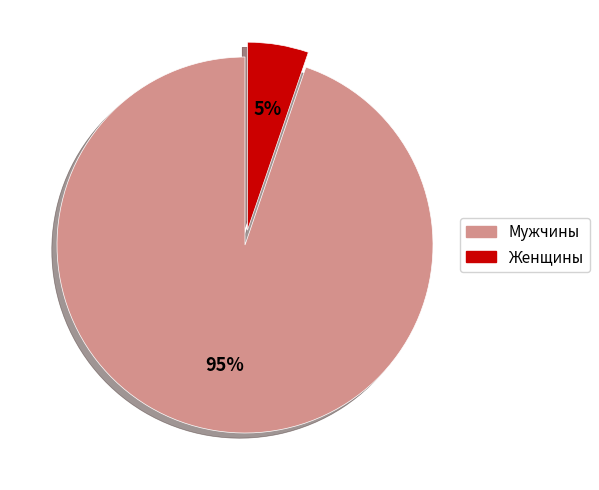

Which has a higher value, Мужчины or Женщины?

Мужчины